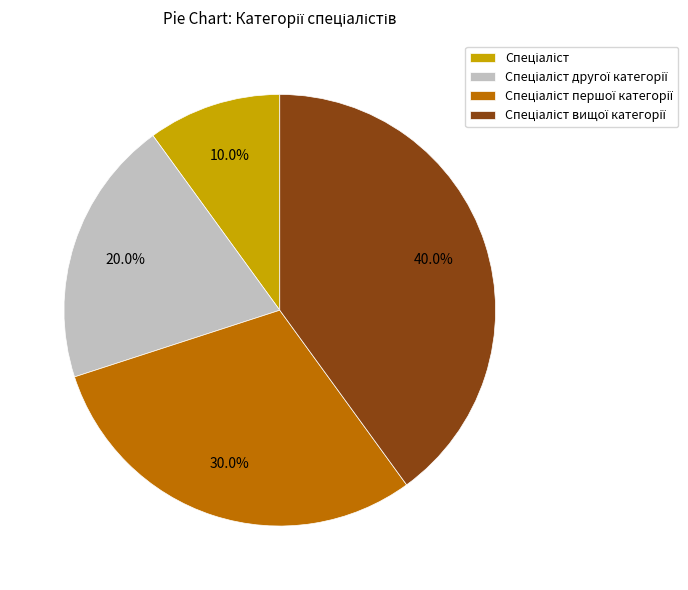

How many slices are in this pie chart?

4